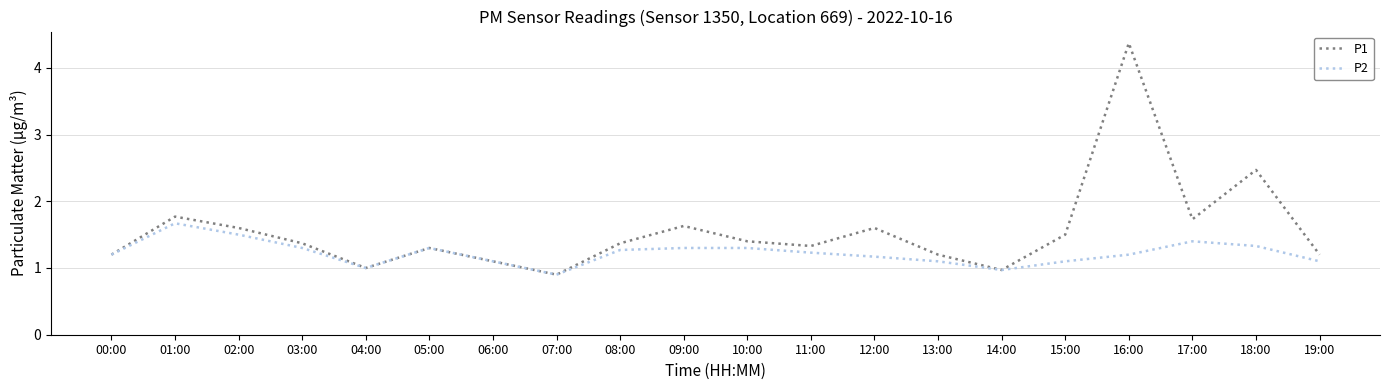

List the series in order of their peak value, highest first.

P1, P2